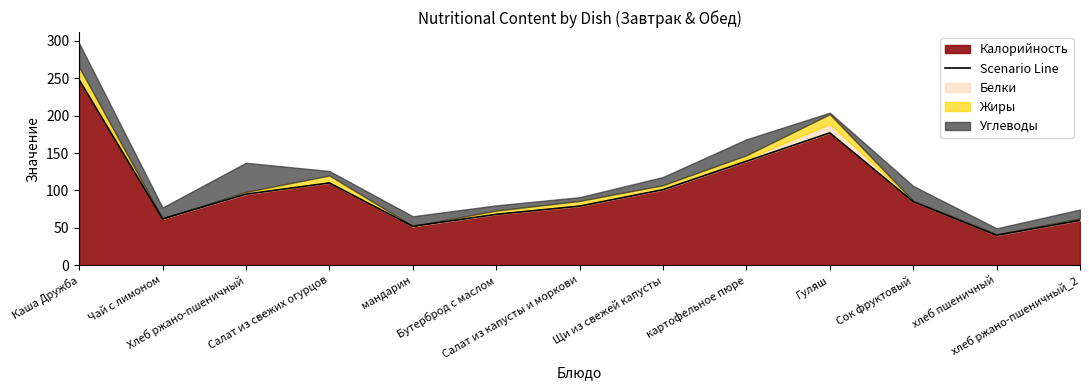

How many interior local peaks (higher than both neighbors) does the data have?

2